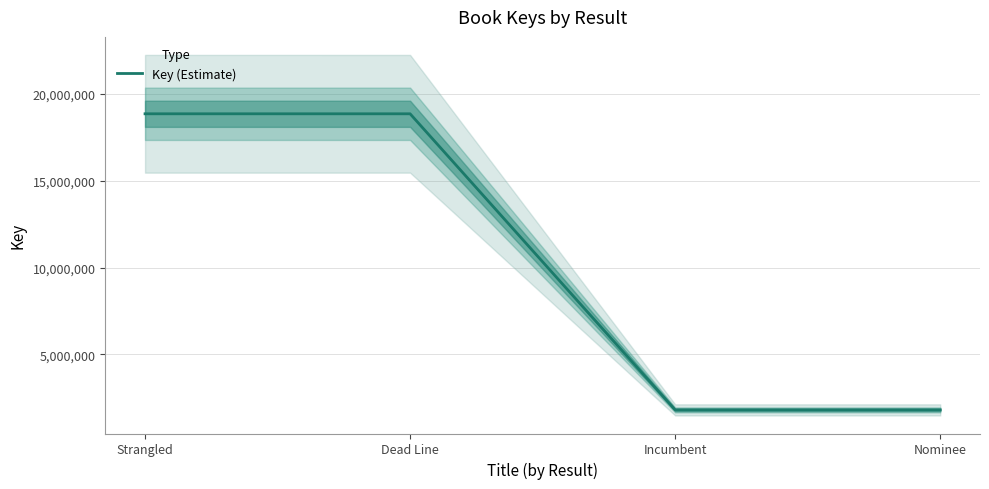

True or false: the data shows 18865843 at Dead Line.

True